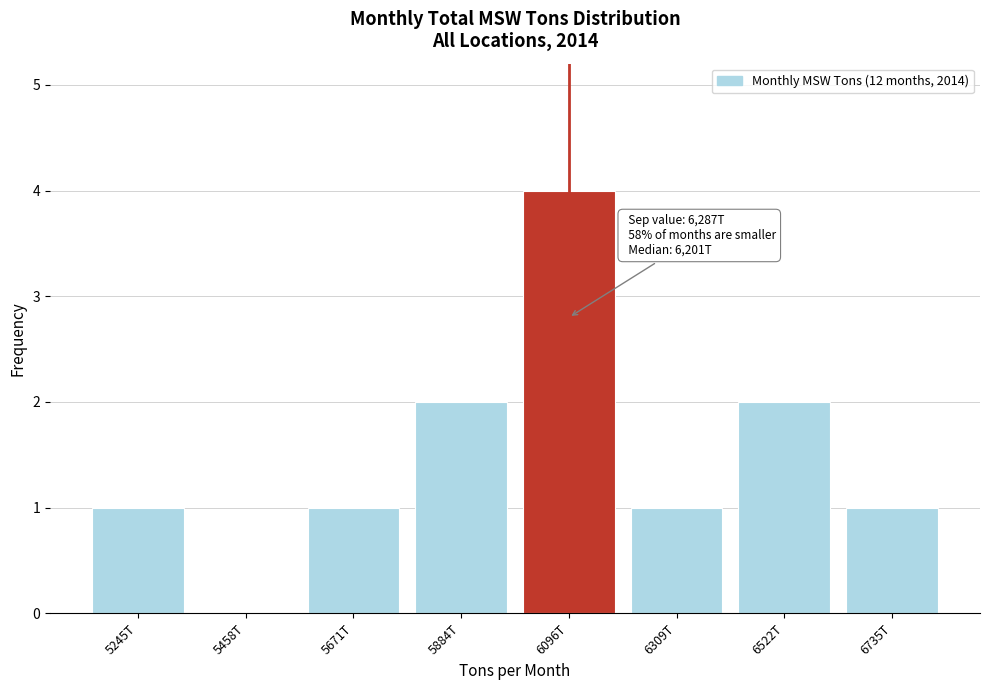

Reading left to right, list all the values displayed in this chart.

5245T=1	5458T=0	5671T=1	5884T=2	6096T=4	6309T=1	6522T=2	6735T=1